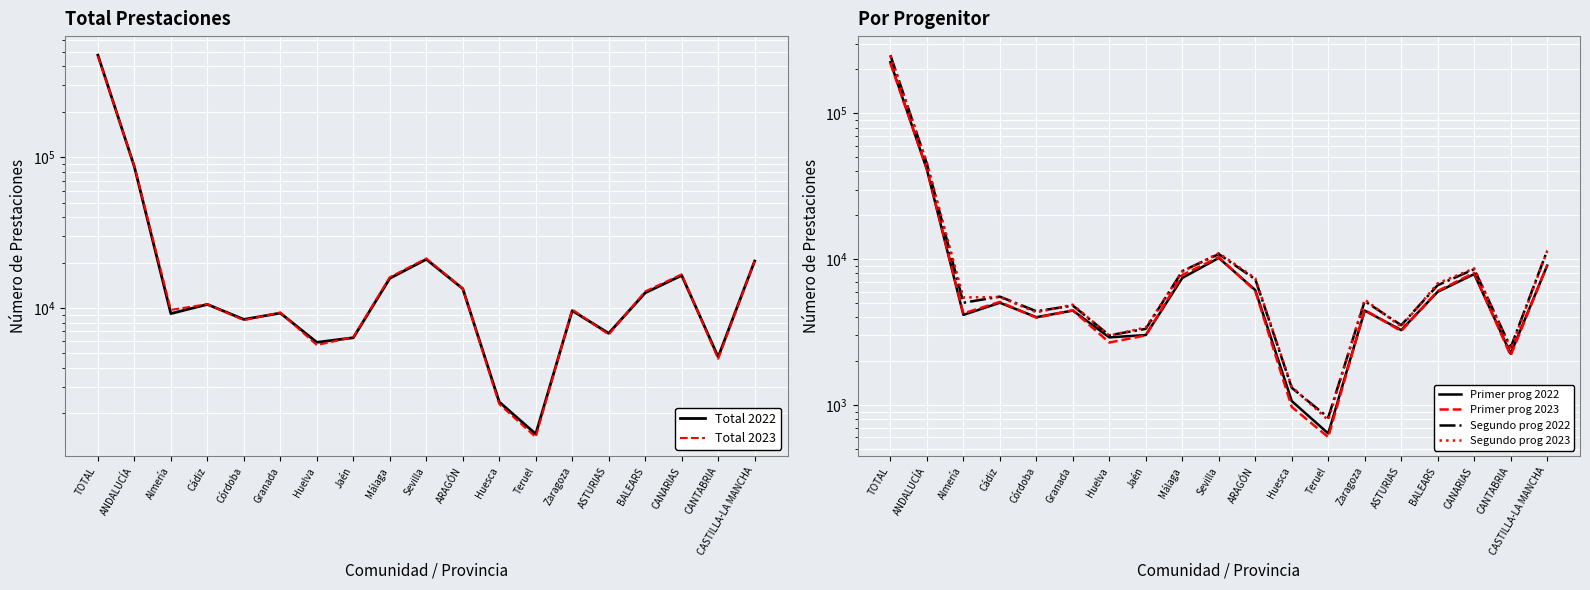

Which series has the largest total across all categories?

Total 2022